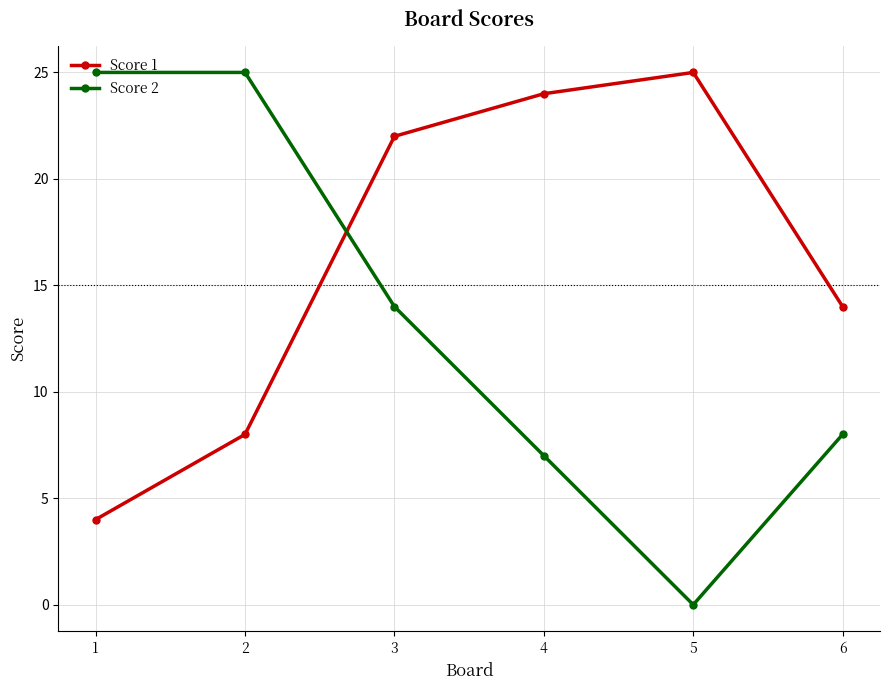

Reading left to right, what are all the values shown in this chart?

Score 1: 4	8	22	24	25	14
Score 2: 25	25	14	7	0	8